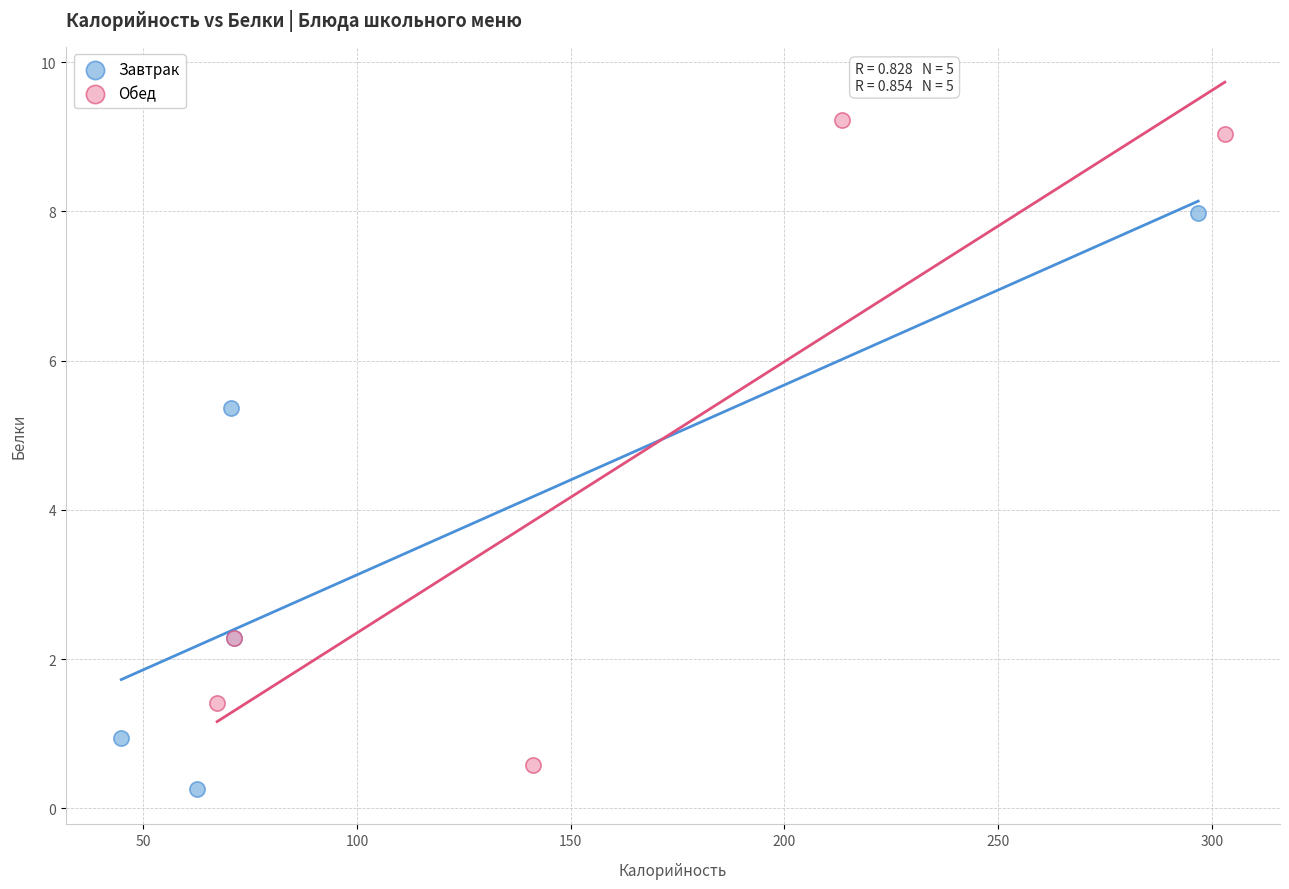

Which series reaches the maximum Y coordinate?

Обед